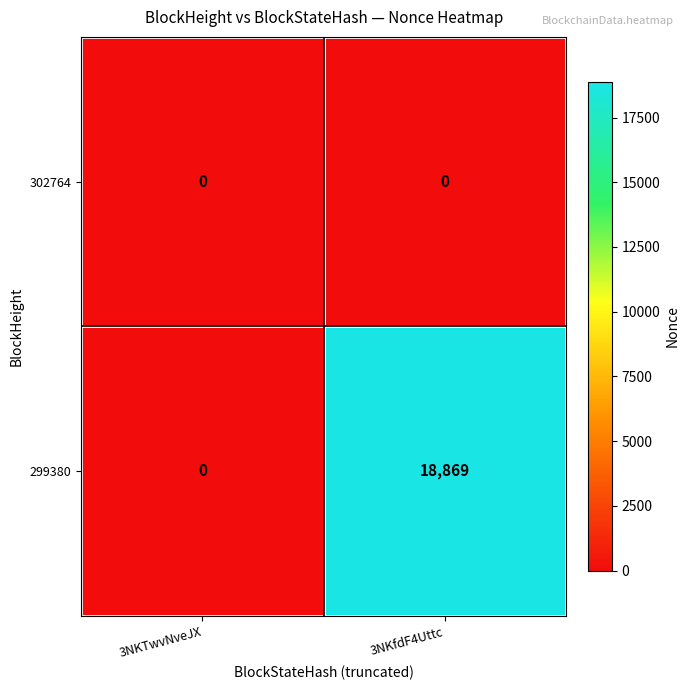

At which category is the sum across all series the highest?

3NKfdF4Uttc